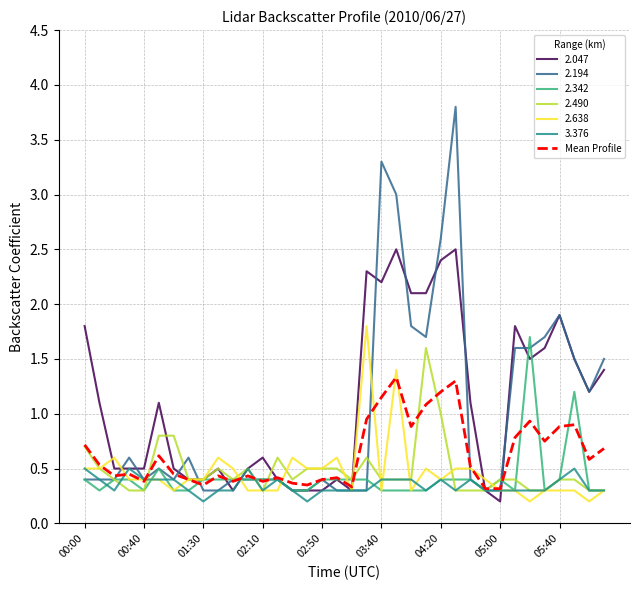

What is the maximum value shown in the chart?

3.8